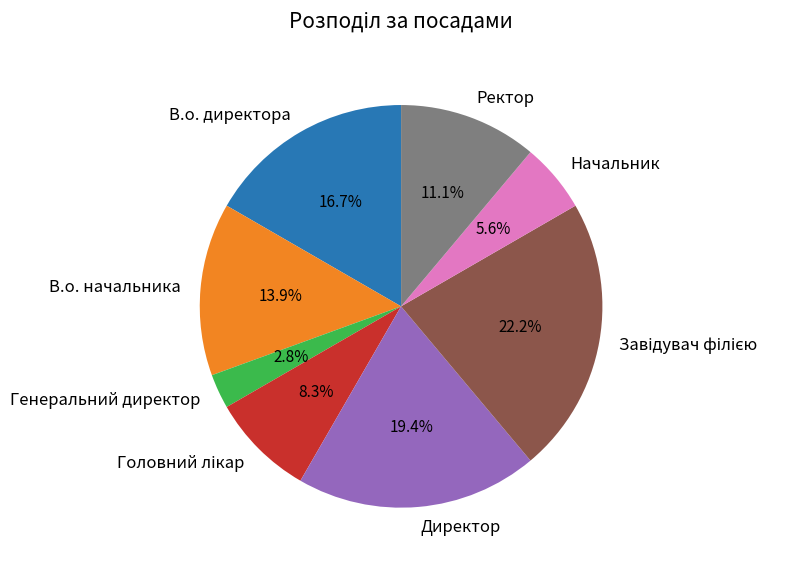

How many segments does this pie chart have?

8